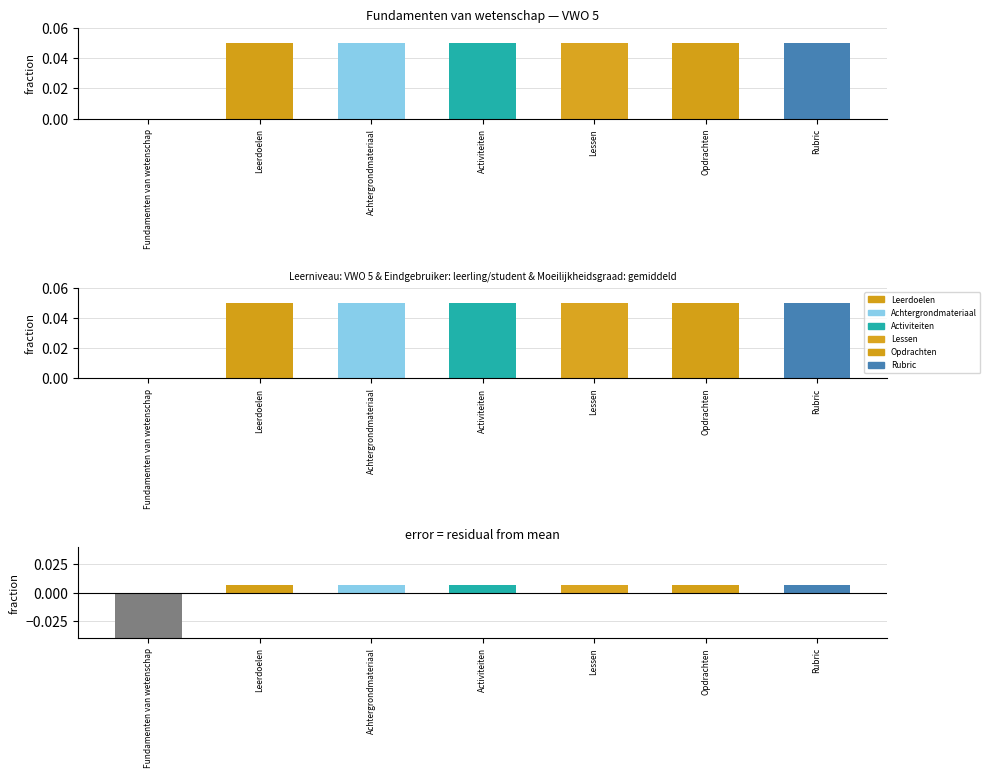

Rank the categories by value from highest to lowest.

Opdrachten, Lessen, Achtergrondmateriaal, Activiteiten, Rubric, Leerdoelen, Fundamenten van wetenschap